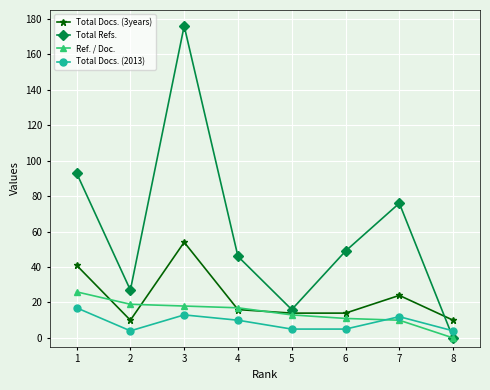

Rank the series by their maximum value, from highest to lowest.

Total Refs., Total Docs. (3years), Ref. / Doc., Total Docs. (2013)